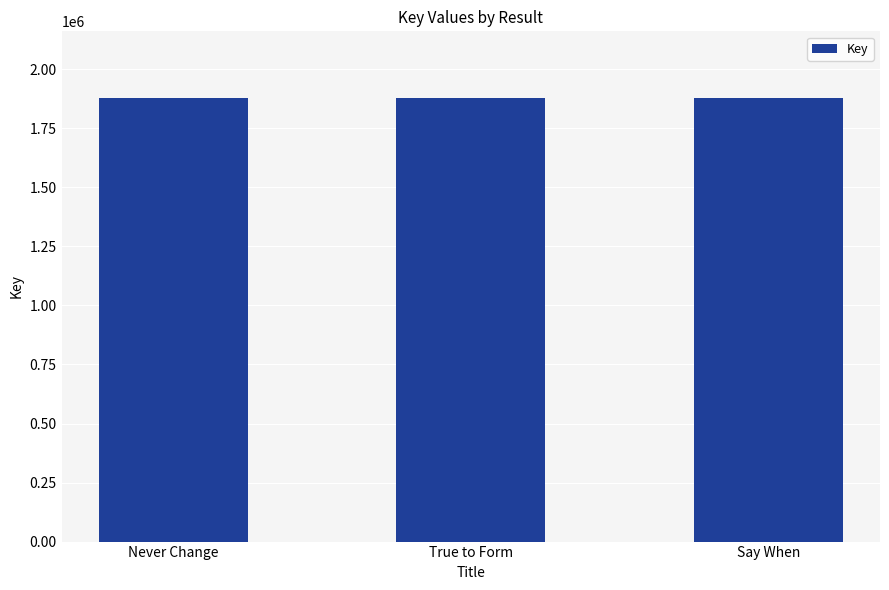

What is the change in value from Never Change to Say When?

+9